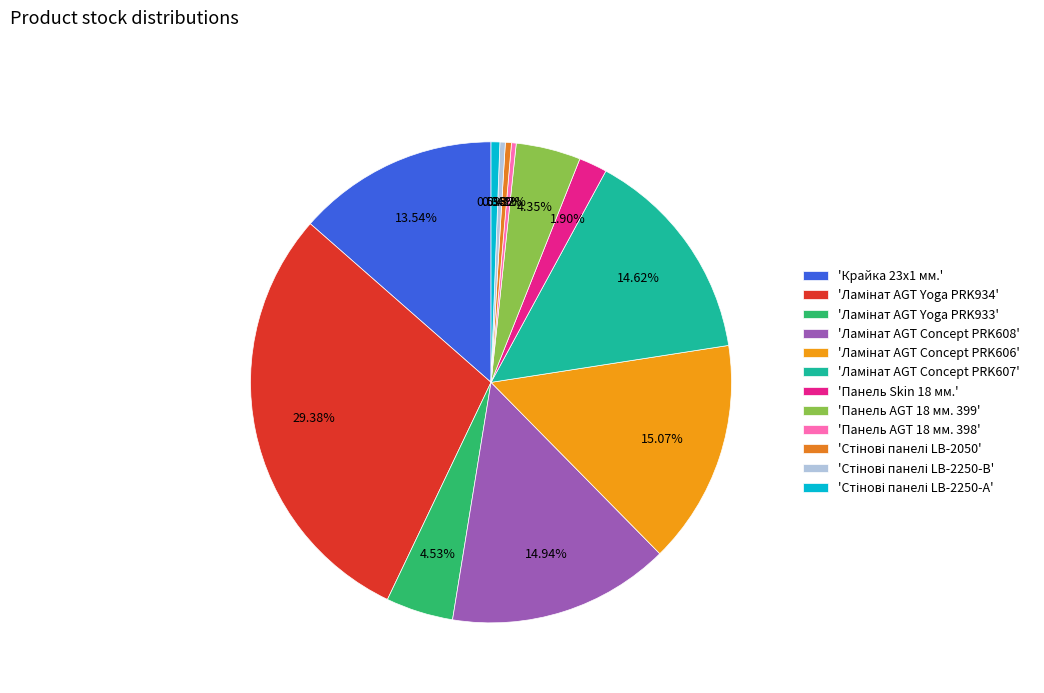

Rank the categories by value from highest to lowest.

Ламінат AGT Yoga PRK934, Ламінат AGT Concept PRK606, Ламінат AGT Concept PRK608, Ламінат AGT Concept PRK607, Крайка 23x1 мм., Ламінат AGT Yoga PRK933, Панель AGT 18 мм. 399, Панель Skin 18 мм., Стінові панелі LB-2250-А, Стінові панелі LB-2050, Стінові панелі LB-2250-В, Панель AGT 18 мм. 398